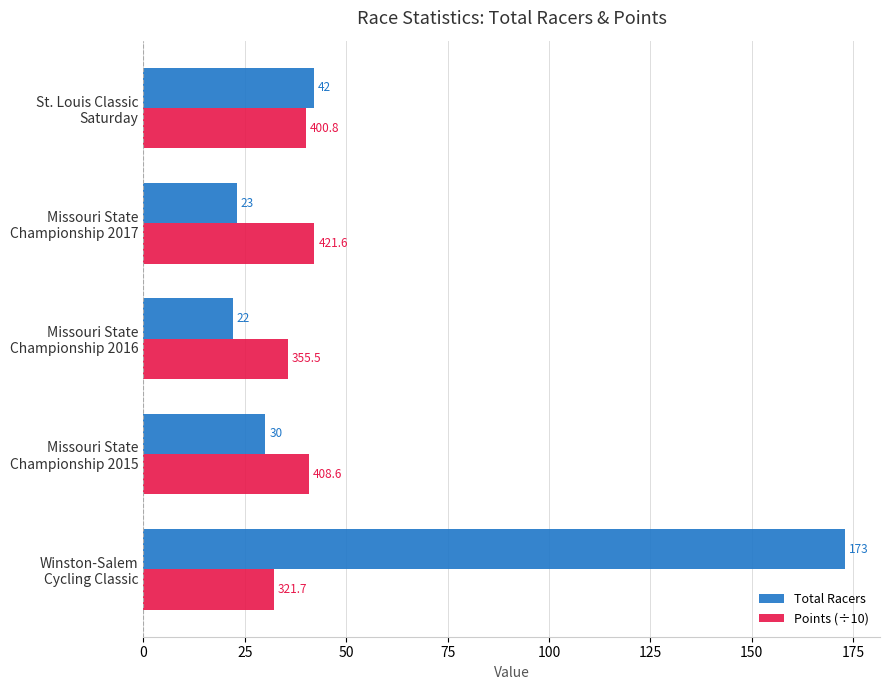

Which series has the widest spread of values?

Total Racers